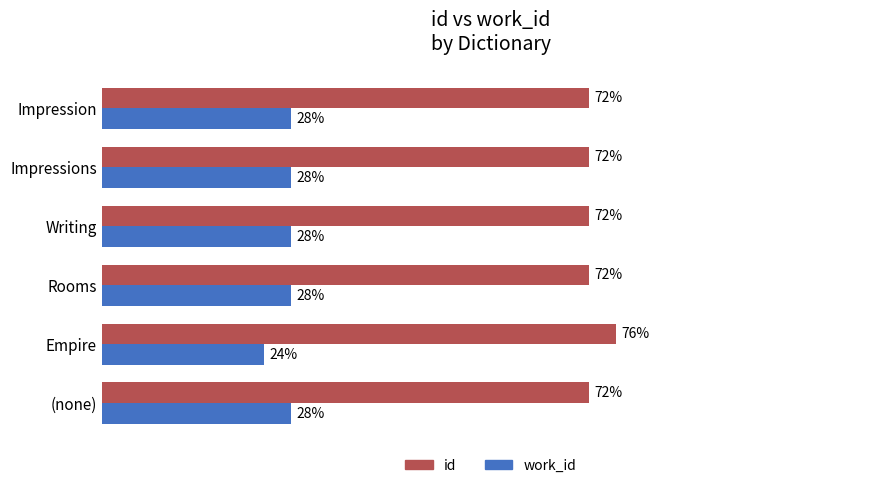

Is the value of work_id at Rooms greater than the value of id at Writing?

No